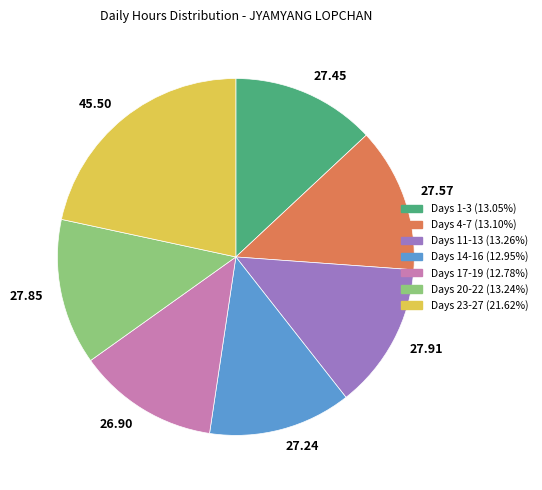

Between 27.45 and 45.50, which is larger?

45.50